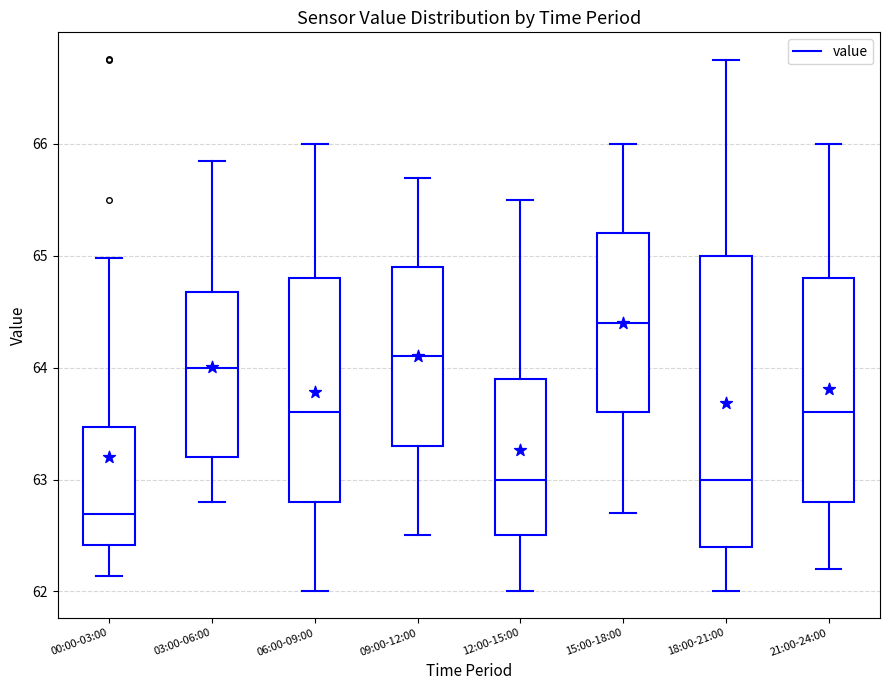

Reading left to right, transcribe this box plot: for each box, give where its median line is, the range the box spans, and where its two whiskers end, as read against the y-axis. The values are not printed on the chart, so give them approximately, as read against the axis.

00:00-03:00: median 62.7, box 62.4 to 63.5, whiskers 62.1 to 65.0
03:00-06:00: median 64.0, box 63.2 to 64.7, whiskers 62.8 to 65.9
06:00-09:00: median 63.6, box 62.8 to 64.8, whiskers 62.0 to 66.0
09:00-12:00: median 64.1, box 63.3 to 64.9, whiskers 62.5 to 65.7
12:00-15:00: median 63.0, box 62.5 to 63.9, whiskers 62.0 to 65.5
15:00-18:00: median 64.4, box 63.6 to 65.2, whiskers 62.7 to 66.0
18:00-21:00: median 63.0, box 62.4 to 65.0, whiskers 62.0 to 66.8
21:00-24:00: median 63.6, box 62.8 to 64.8, whiskers 62.2 to 66.0